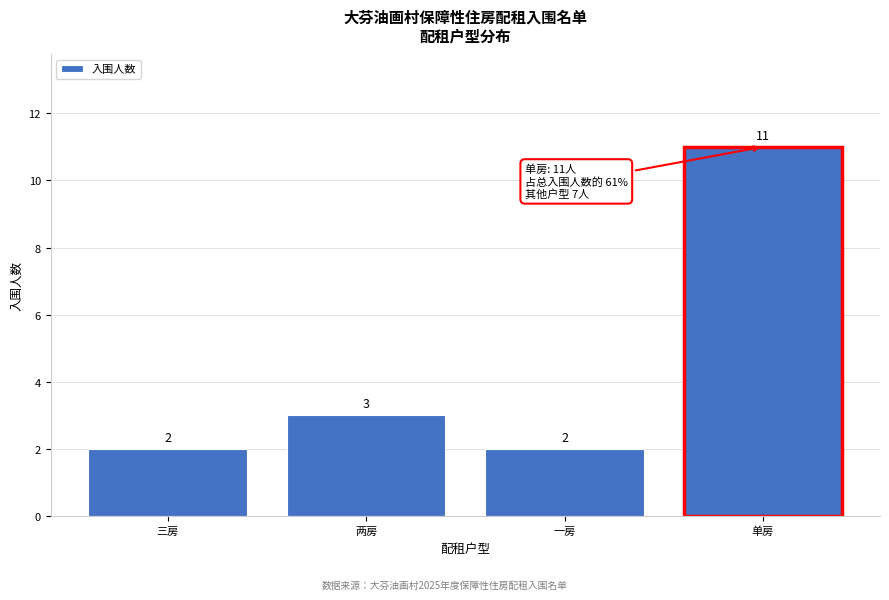

Reading left to right, transcribe all the data shown in this chart.

三房=2	两房=3	一房=2	单房=11